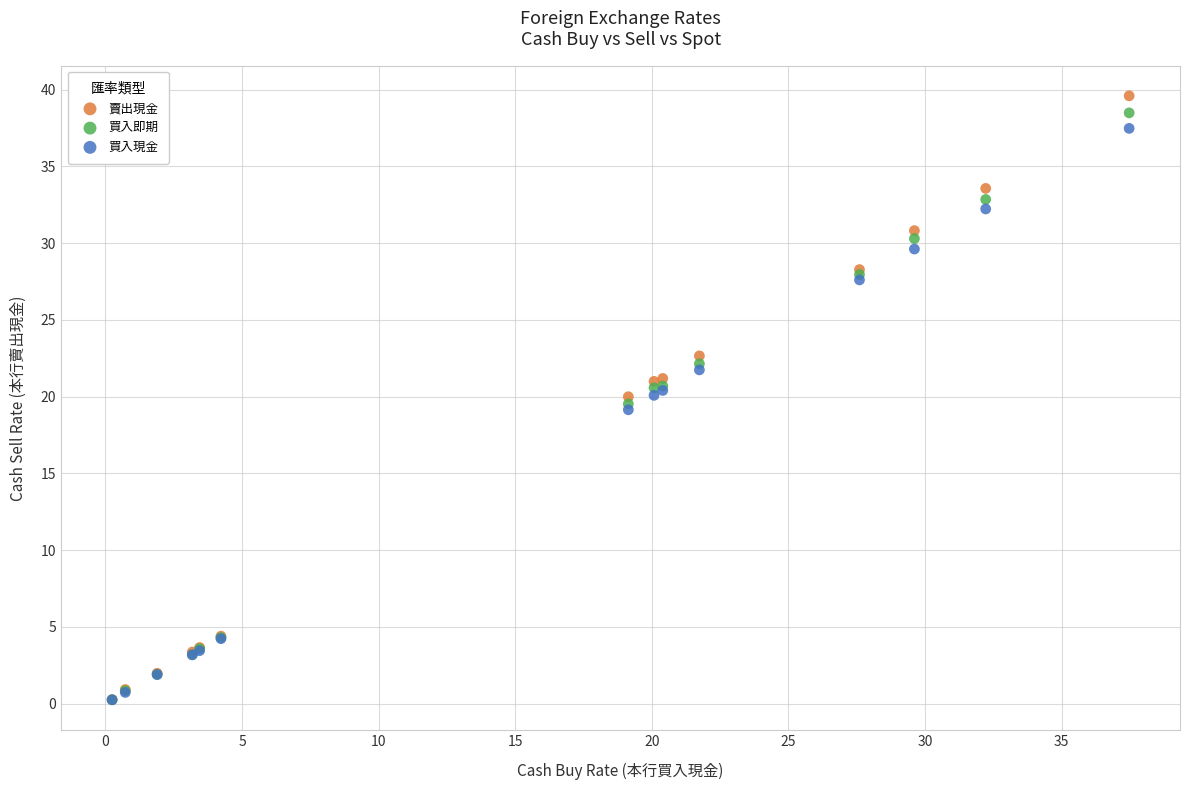

What are all the series names shown in the legend?

賣出現金, 買入即期, 買入現金